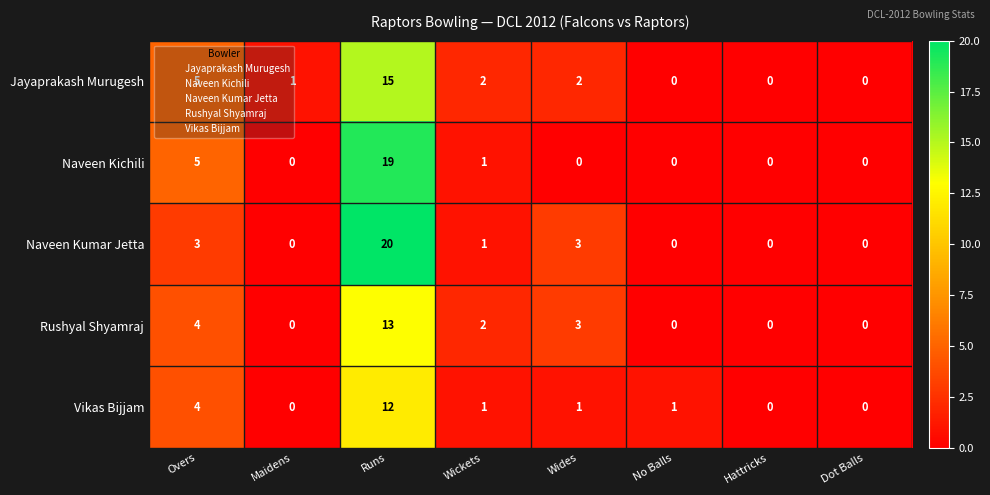

What is the difference between the maximum and second lowest values in the Vikas Bijjam series?

12